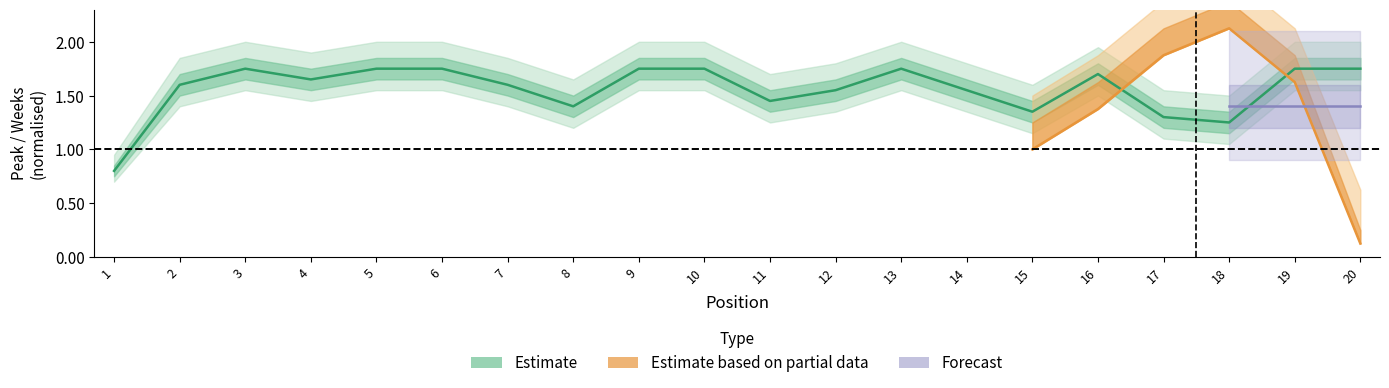

What is the ratio of the value at 13 to the value at 14?

1.1